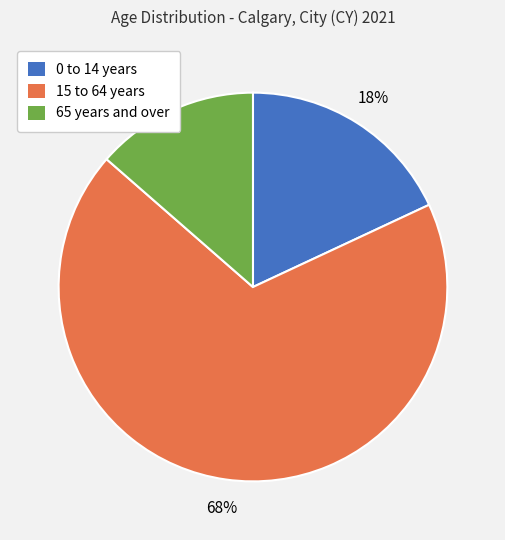

Which has a higher value, 65 years and over or 15 to 64 years?

15 to 64 years